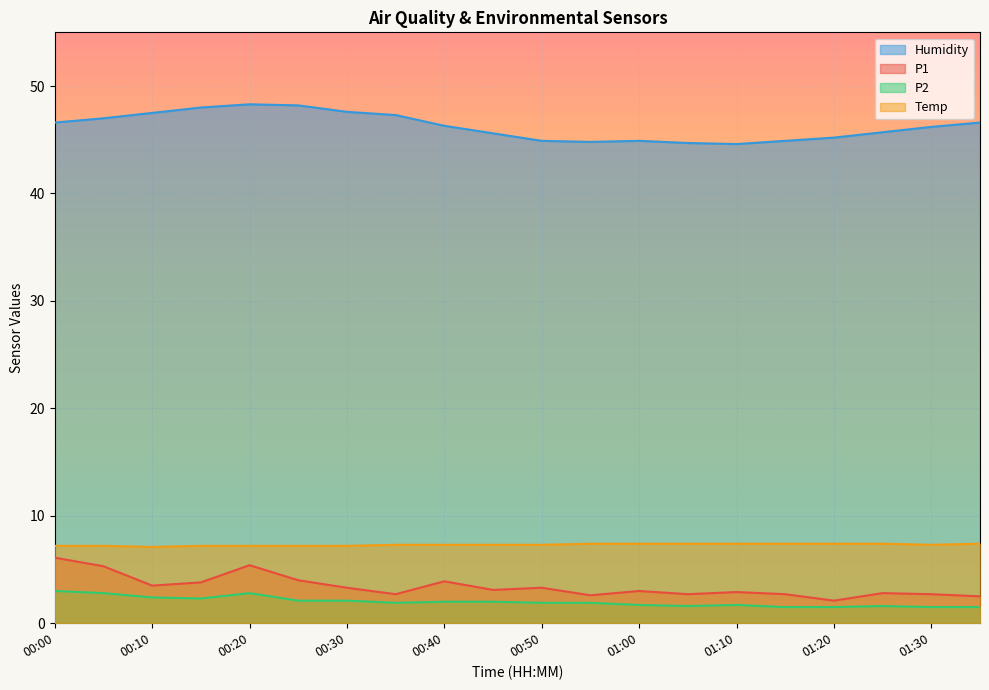

What is the label of the 8th point from the right?

01:00